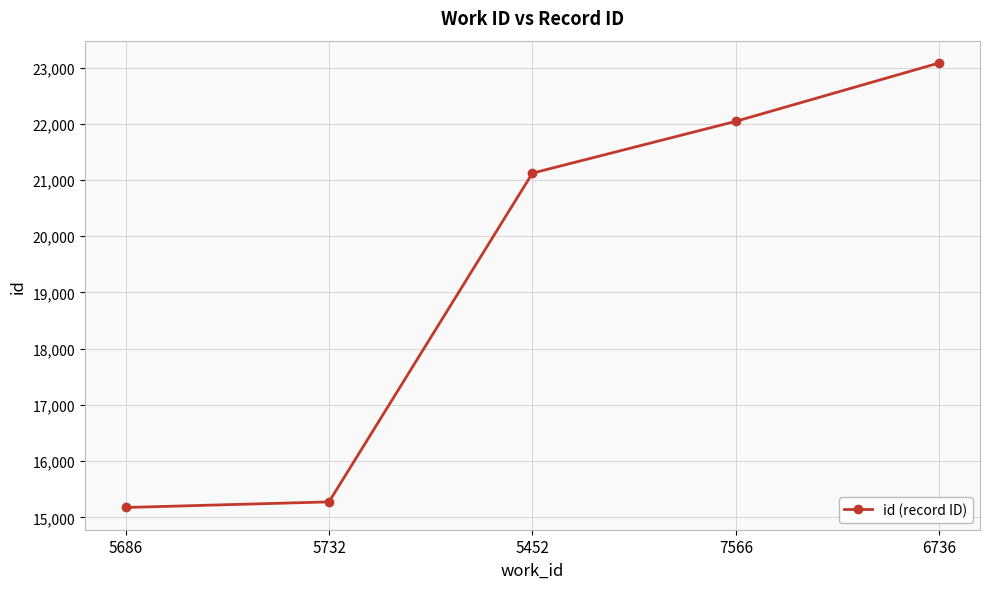

What is the difference between the maximum and minimum values?

7909